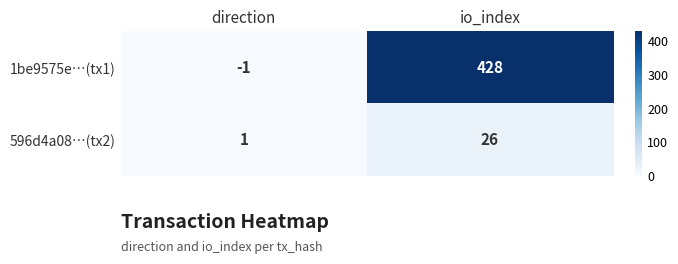

The 596d4a08…(tx2) series shows 37 at io_index. True or false?

False